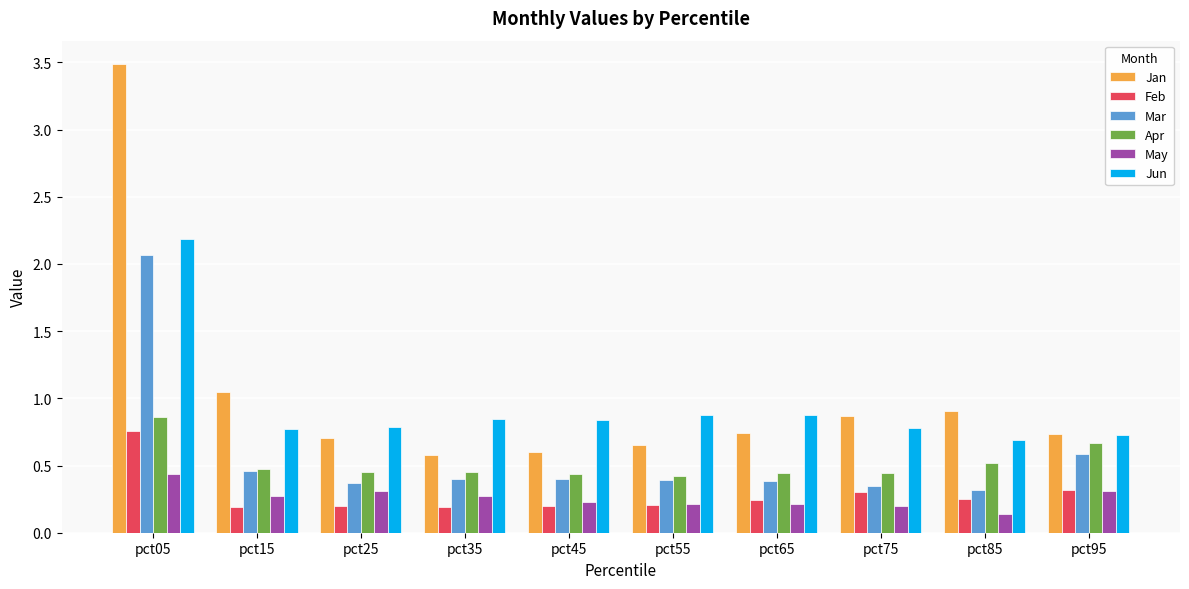

What is the total value across all series at pct65?

2.9